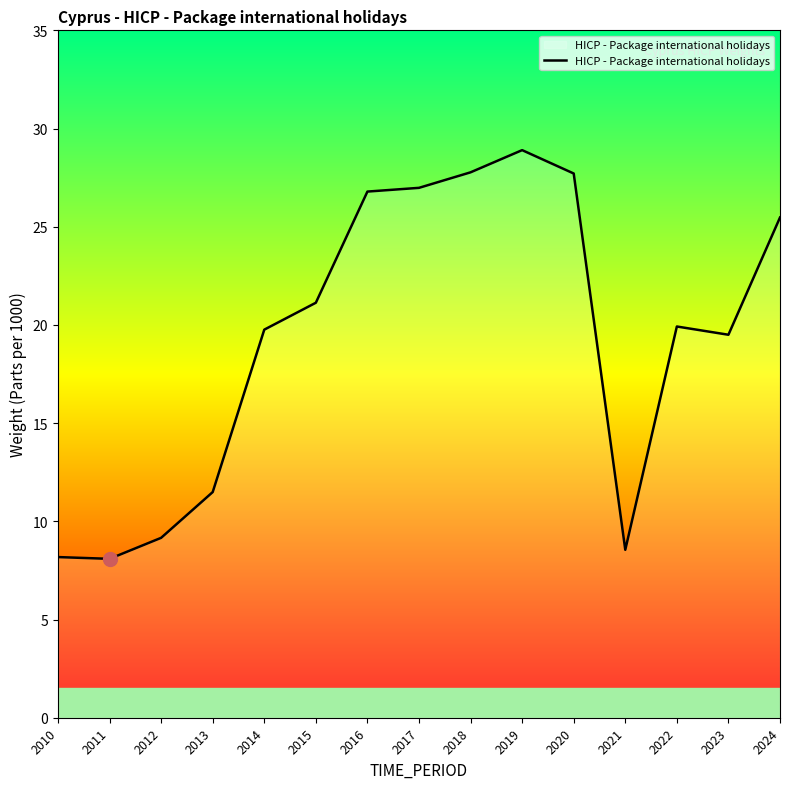

What is the ratio of the value at 2022 to the value at 2023?

1.0